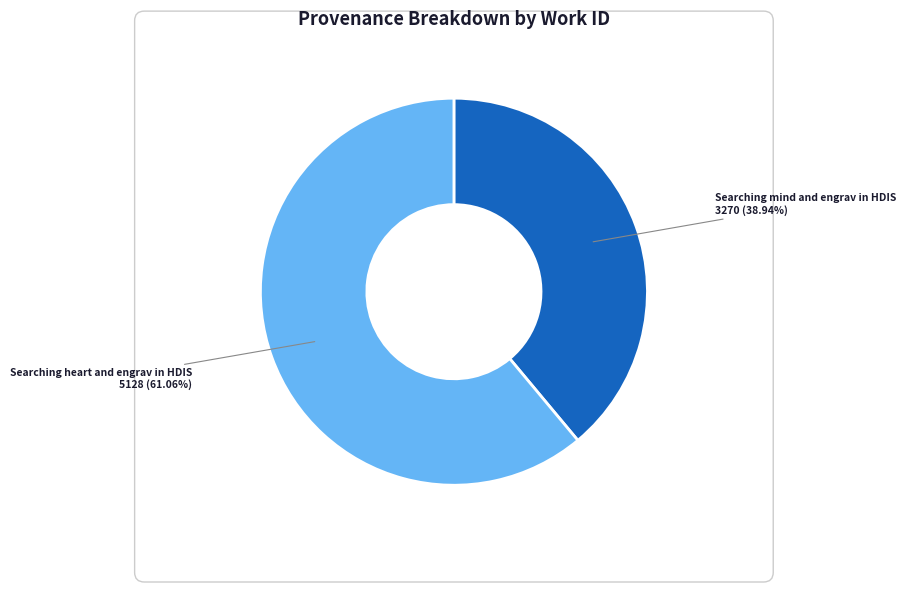

Combined, what portion of the pie is Searching heart and engrav in HDIS and Searching mind and engrav in HDIS?

100.0%